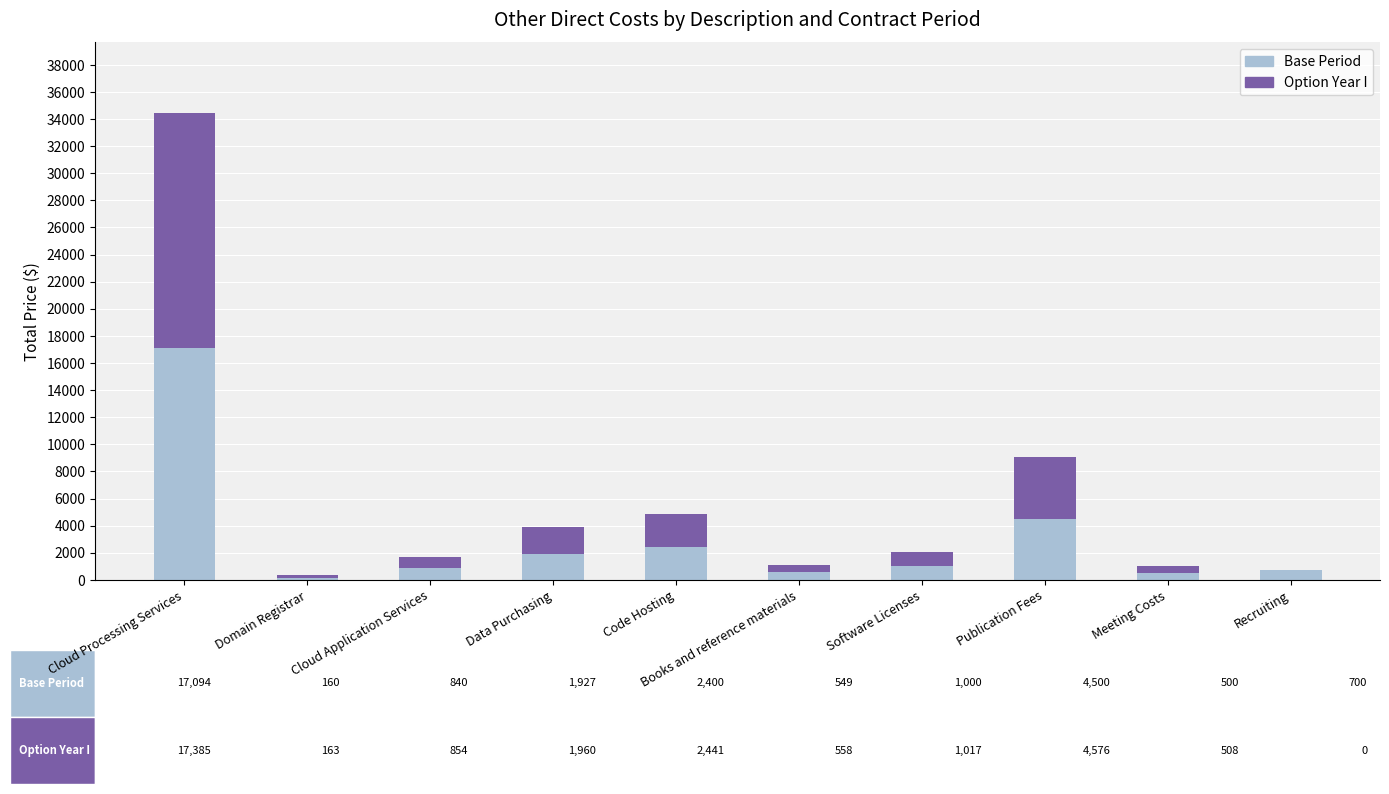

The Base Period series shows 2400.0 at Code Hosting. True or false?

True